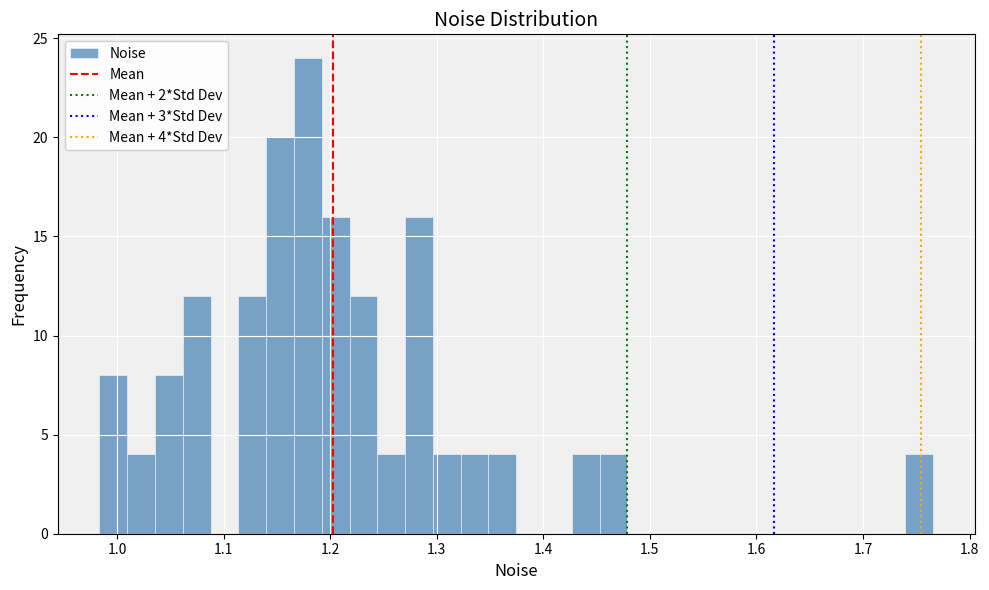

Read against the x-axis, roughly where is the centre of the tallest bar?

1.18